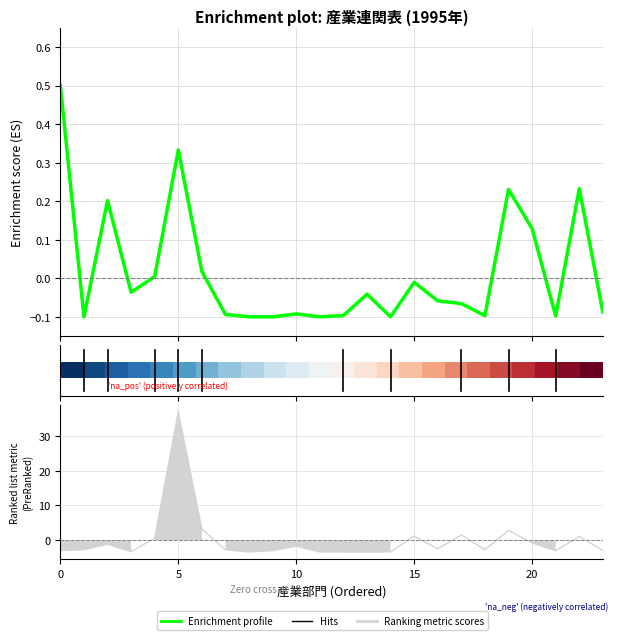

How many lines are shown in the chart?

3